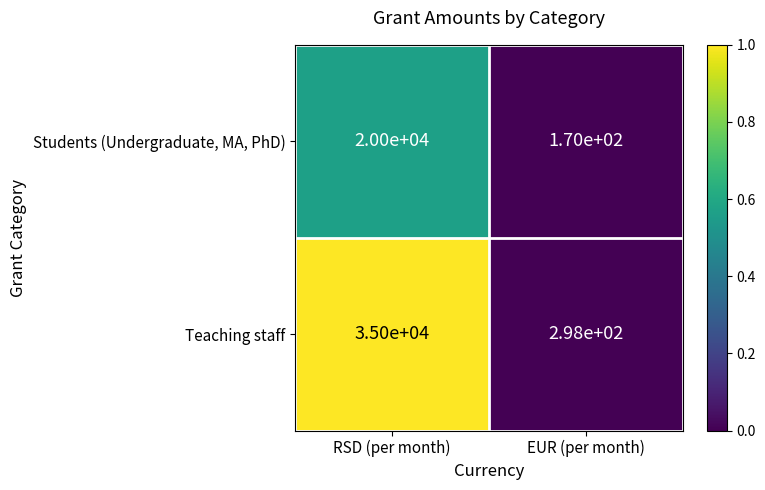

Reading left to right, transcribe all the data shown in this chart.

Students (Undergraduate, MA, PhD): RSD (per month)=20000	EUR (per month)=170
Teaching staff: RSD (per month)=35000	EUR (per month)=298